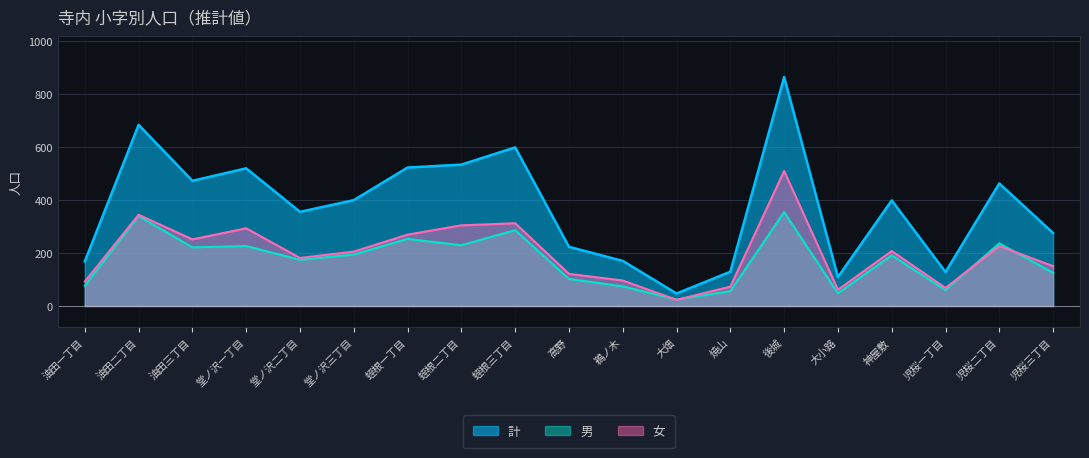

True or false: 男 has more than 1 points higher than both neighbors.

True